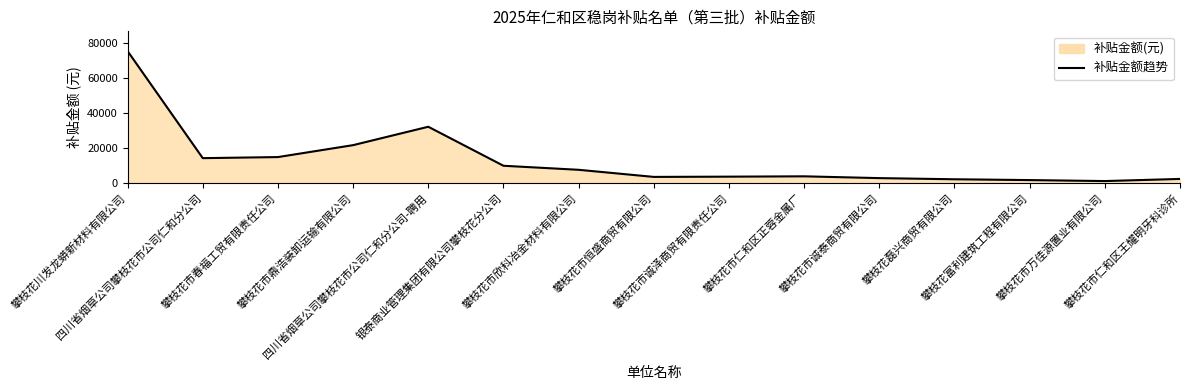

What is the value of the 13th point from the left?

1641.6